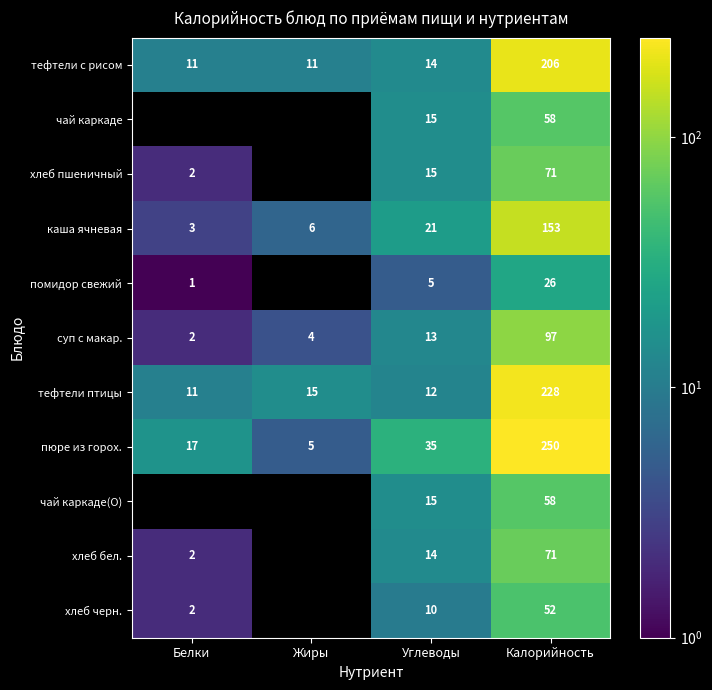

At which label does суп с макар. reach its peak?

Калорийность